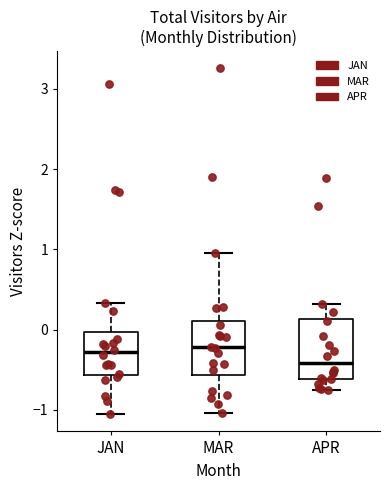

Reading left to right, transcribe this box plot: for each box, give where its median line is, the range the box spans, and where its two whiskers end, as read against the y-axis. The values are not printed on the chart, so give them approximately, as read against the axis.

JAN: median -0.3, box -0.6 to 0.0, whiskers -1.1 to 0.3
MAR: median -0.2, box -0.6 to 0.1, whiskers -1.0 to 1.0
APR: median -0.4, box -0.6 to 0.1, whiskers -0.8 to 0.3